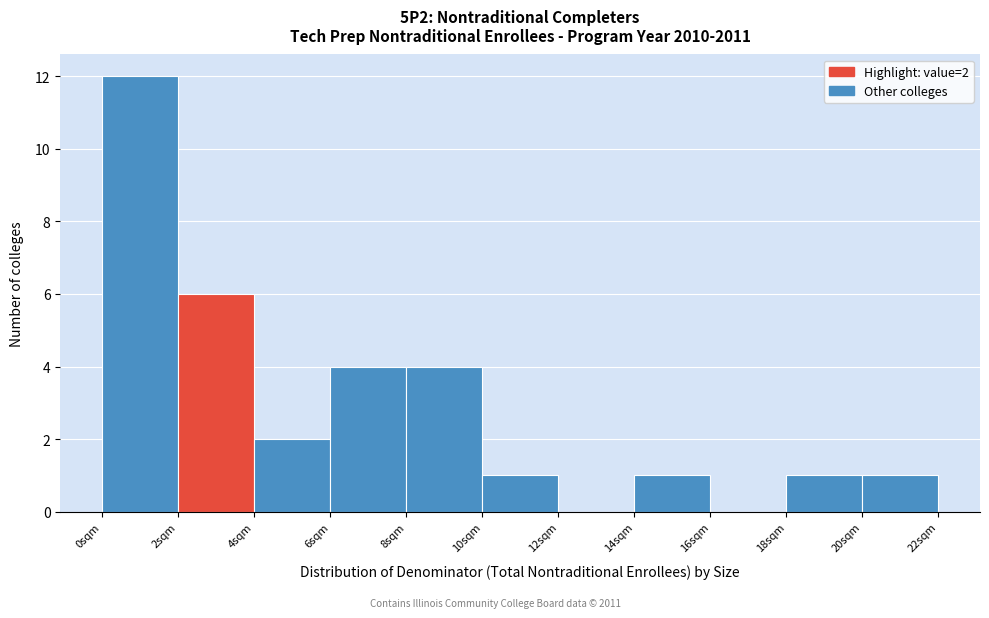

Over which range of the x-axis is the bar tallest?

0 to 2